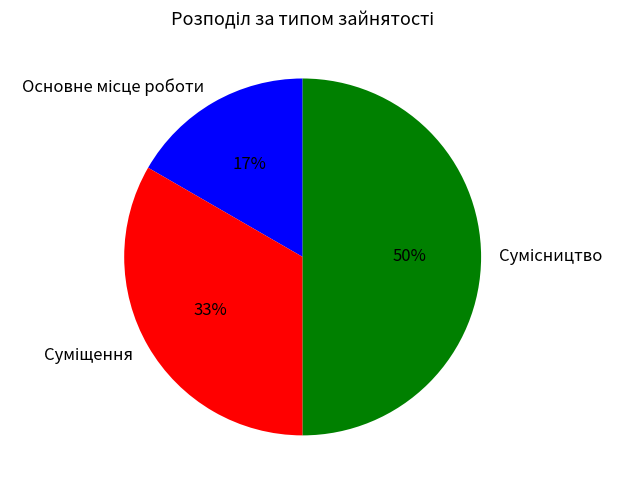

To the nearest percent, what is the average slice percentage?

33%